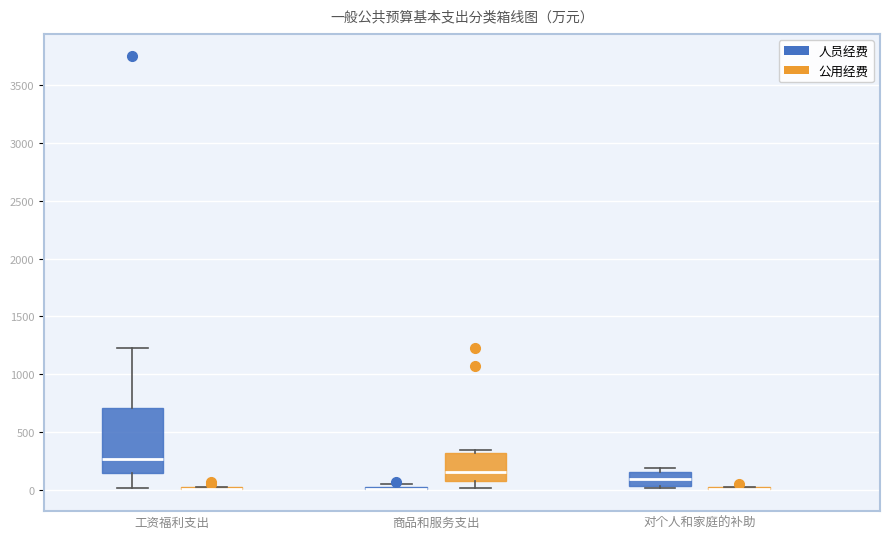

Reading left to right, read every box against the y-axis: the position of its median line, the range the box covers, and the ends of its whiskers. The values are not printed on the chart, so give them approximately, as read against the axis.

工资福利支出 (人员经费): median 250, box 150 to 700, whiskers 0 to 1200
工资福利支出 (公用经费): box collapsed to a line at 0, whiskers 0 to 0
商品和服务支出 (人员经费): box collapsed to a line at 0, whiskers 0 to 50
商品和服务支出 (公用经费): median 150, box 100 to 300, whiskers 0 to 350
对个人和家庭的补助 (人员经费): median 100, box 50 to 150, whiskers 0 to 200
对个人和家庭的补助 (公用经费): box collapsed to a line at 0, whiskers 0 to 0